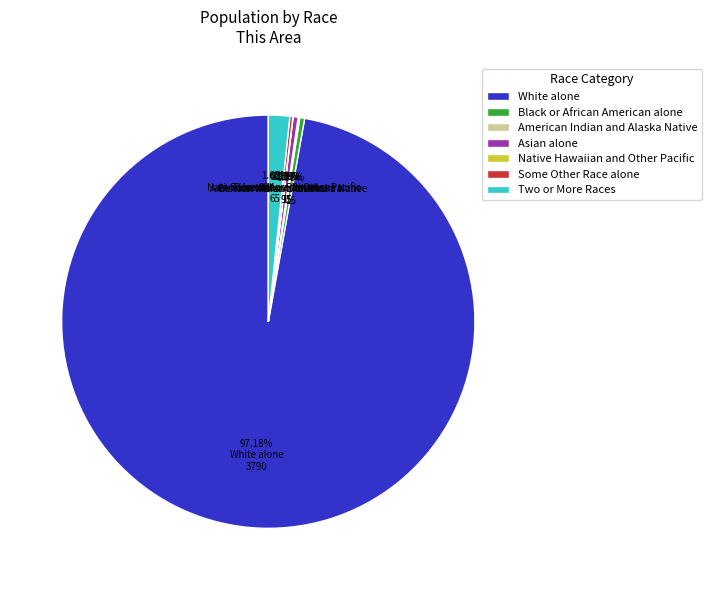

What is the majority slice?

White alone